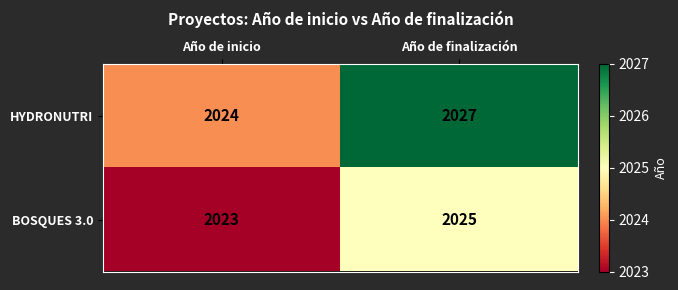

Between Año de inicio and Año de finalización, which series saw the biggest shift?

HYDRONUTRI